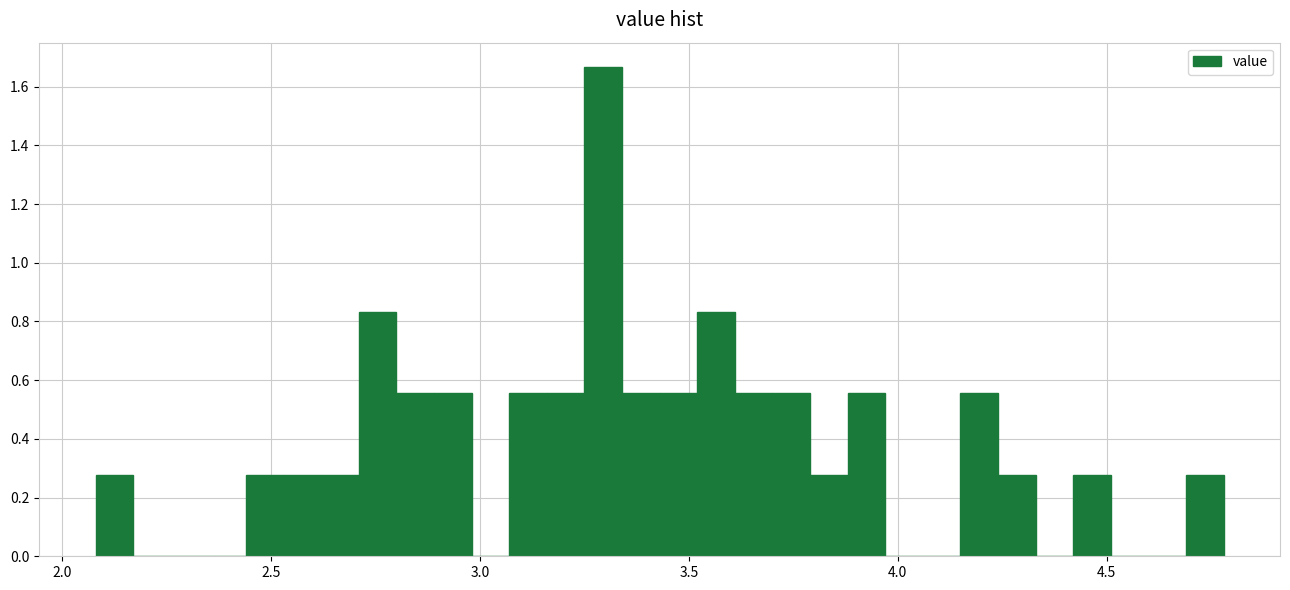

Around what value on the x-axis is the tallest bar? Give the approximate position of its centre, as read against the axis.

3.30